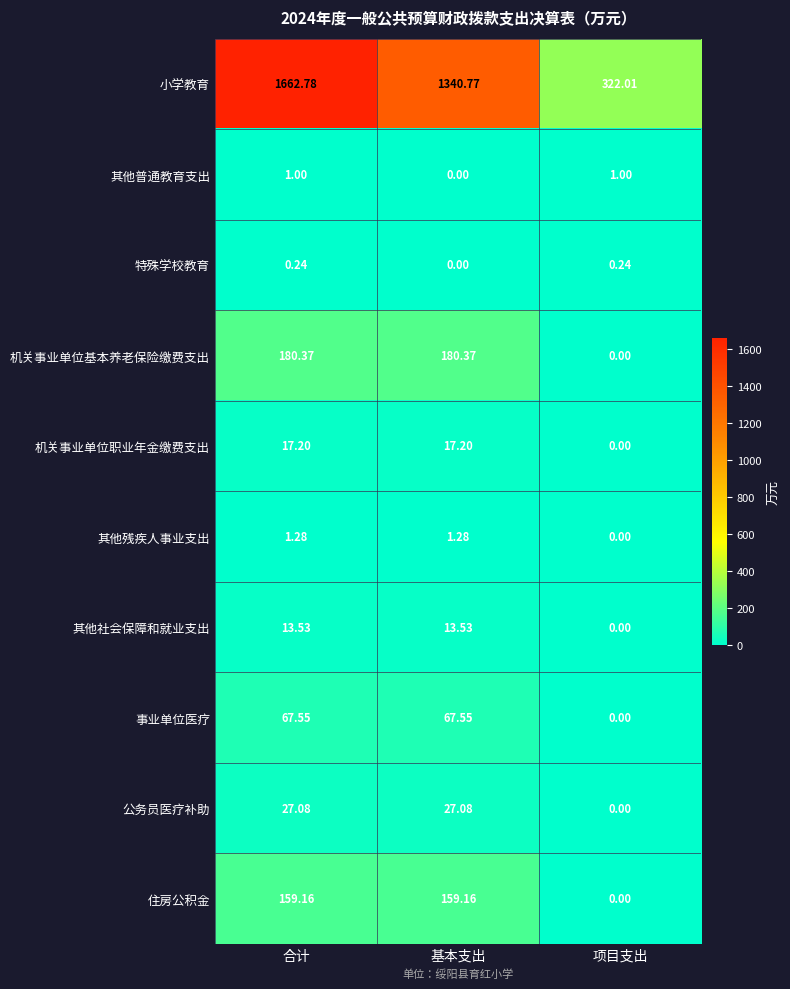

Where is 其他社会保障和就业支出 nearest to the value 6?

项目支出